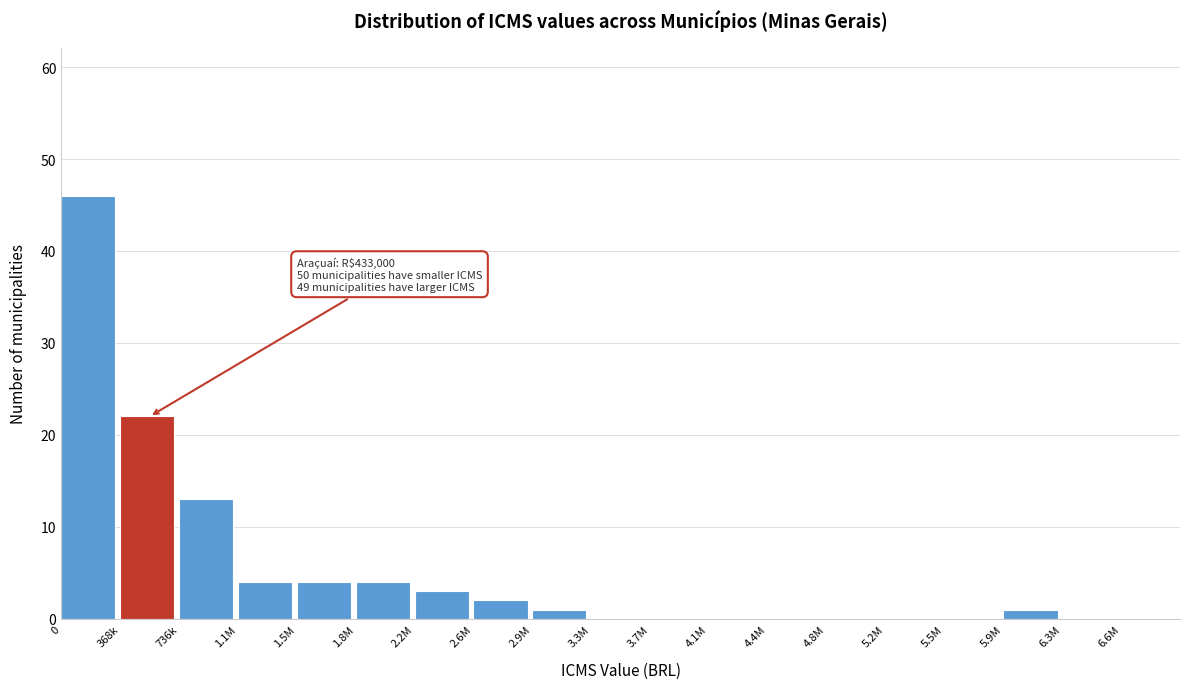

Reading left to right, what are all the values shown in this chart?

0=46	368k=22	736k=13	1.1M=4	1.5M=4	1.8M=4	2.2M=3	2.6M=2	2.9M=1	3.3M=0	3.7M=0	4.1M=0	4.4M=0	4.8M=0	5.2M=0	5.5M=0	5.9M=1	6.3M=0	6.6M=0